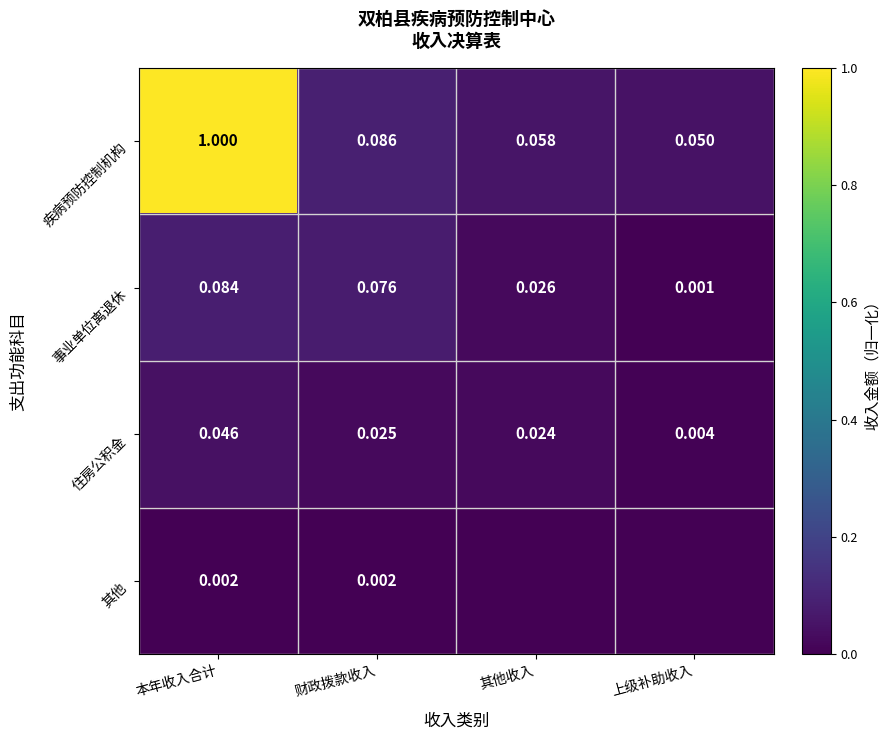

Count the number of categories in the chart.

4